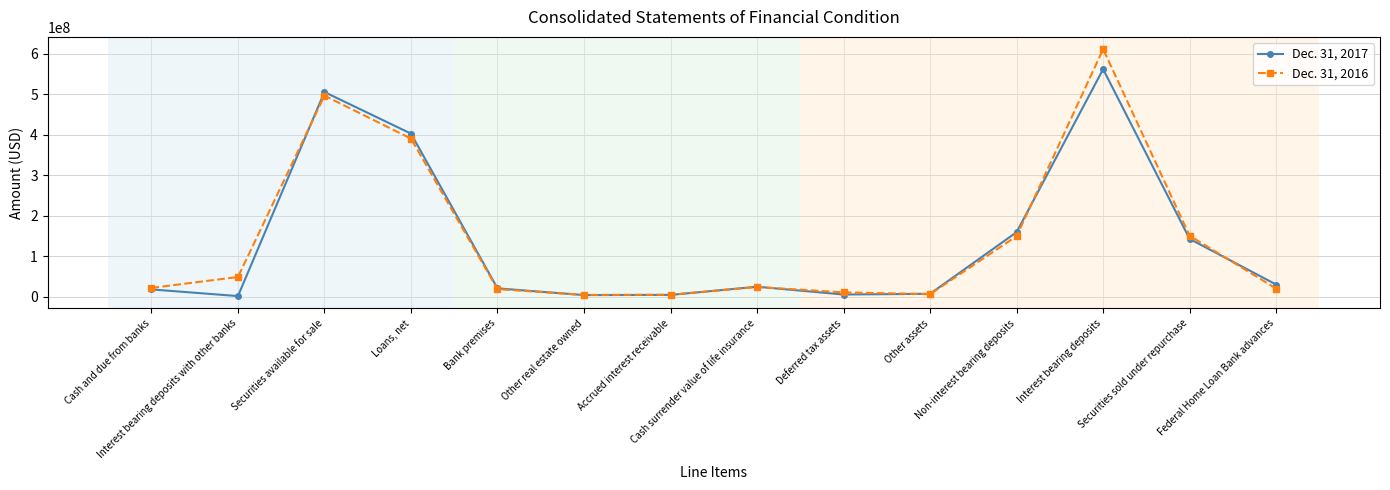

Which series has the largest range (max minus min)?

Dec. 31, 2016